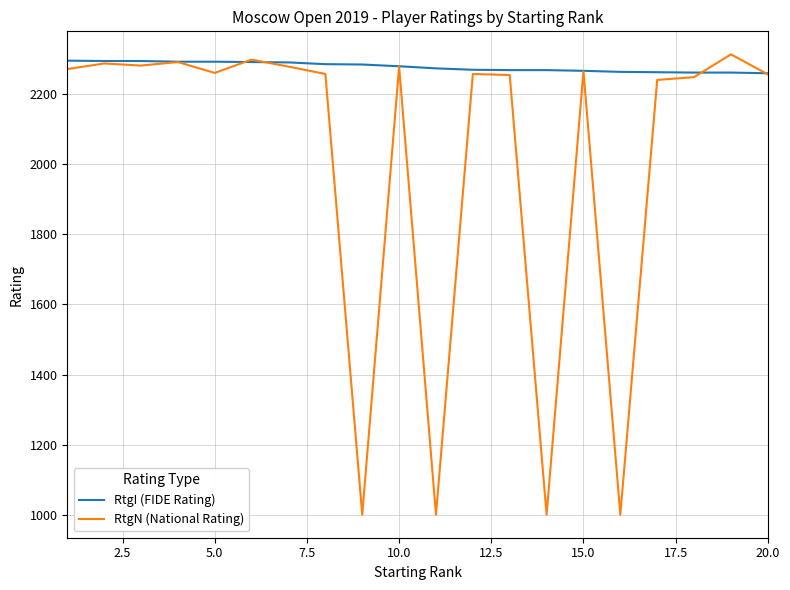

List the series in order of their overall mean, highest first.

RtgI (FIDE Rating), RtgN (National Rating)